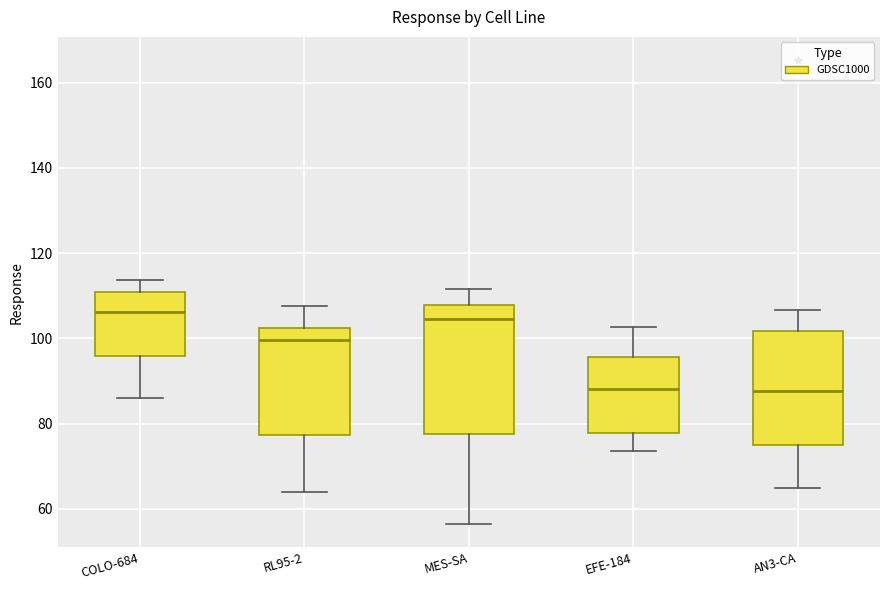

Reading left to right, read every box against the y-axis: the position of its median line, the range the box covers, and the ends of its whiskers. The values are not printed on the chart, so give them approximately, as read against the axis.

COLO-684: median 106, box 96 to 110, whiskers 86 to 114
RL95-2: median 100, box 78 to 102, whiskers 64 to 108
MES-SA: median 104, box 78 to 108, whiskers 56 to 112
EFE-184: median 88, box 78 to 96, whiskers 74 to 102
AN3-CA: median 88, box 76 to 102, whiskers 66 to 106